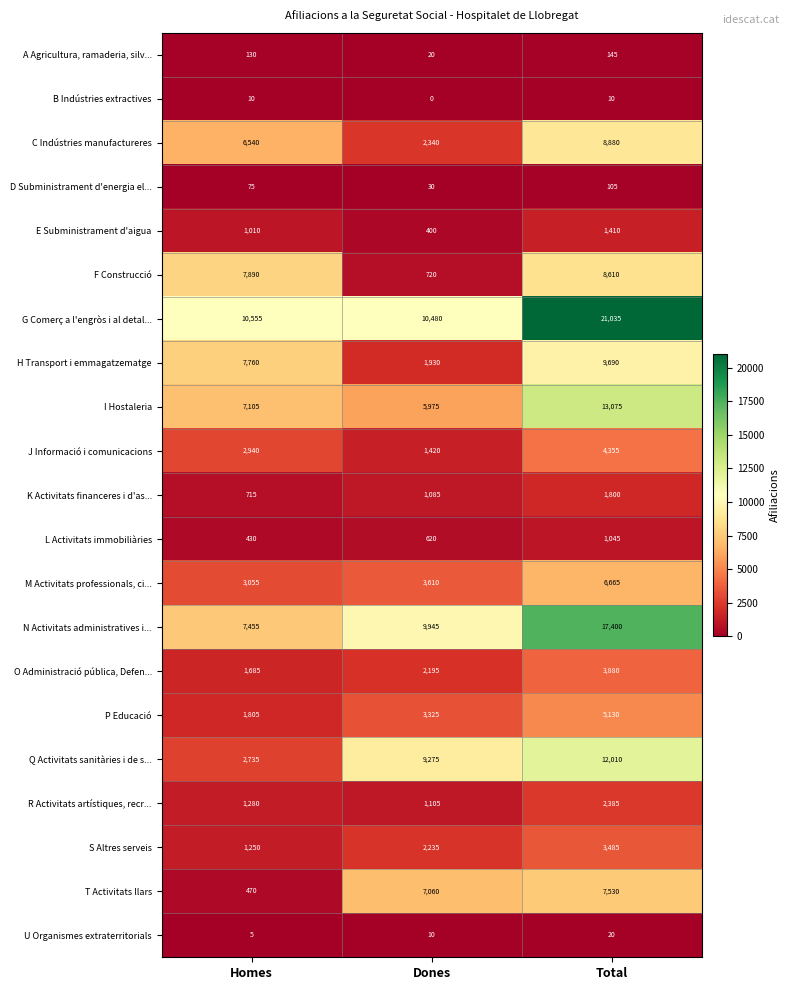

At which label is S Altres serveis closest to 2367?

Dones